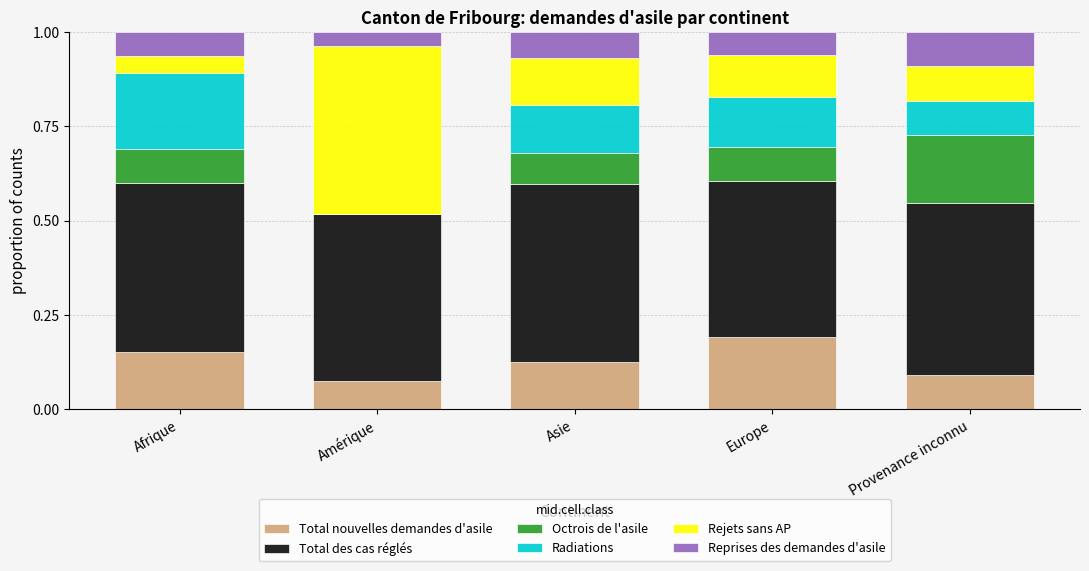

Which category has the highest value in the Total nouvelles demandes d'asile series?

Europe